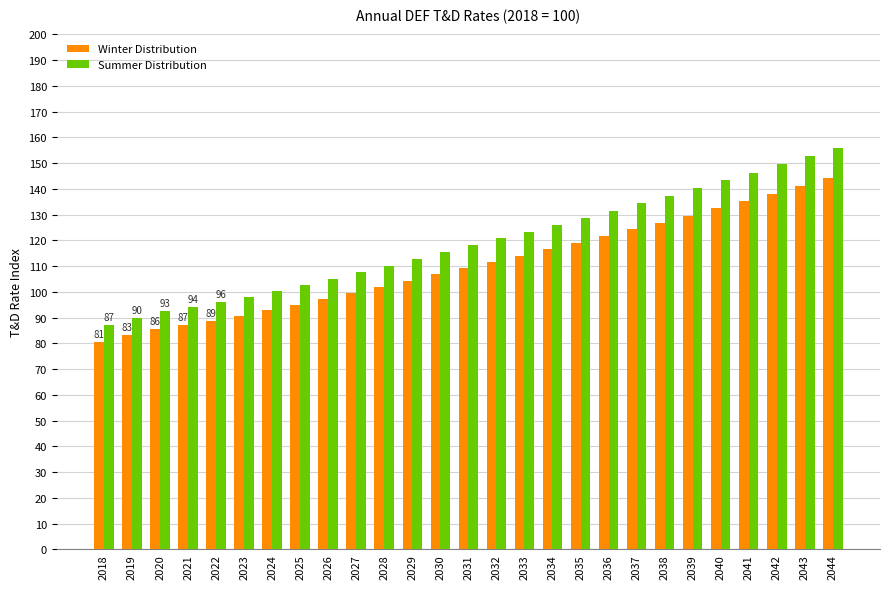

What are all the series names shown in the legend?

Winter Distribution, Summer Distribution